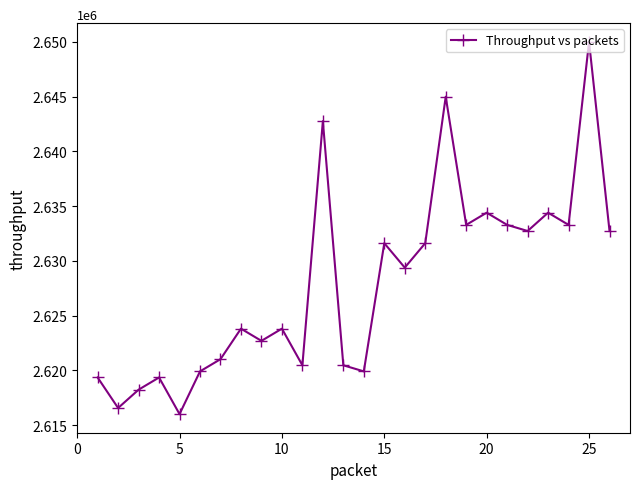

What is the greatest value displayed?

2650000.0